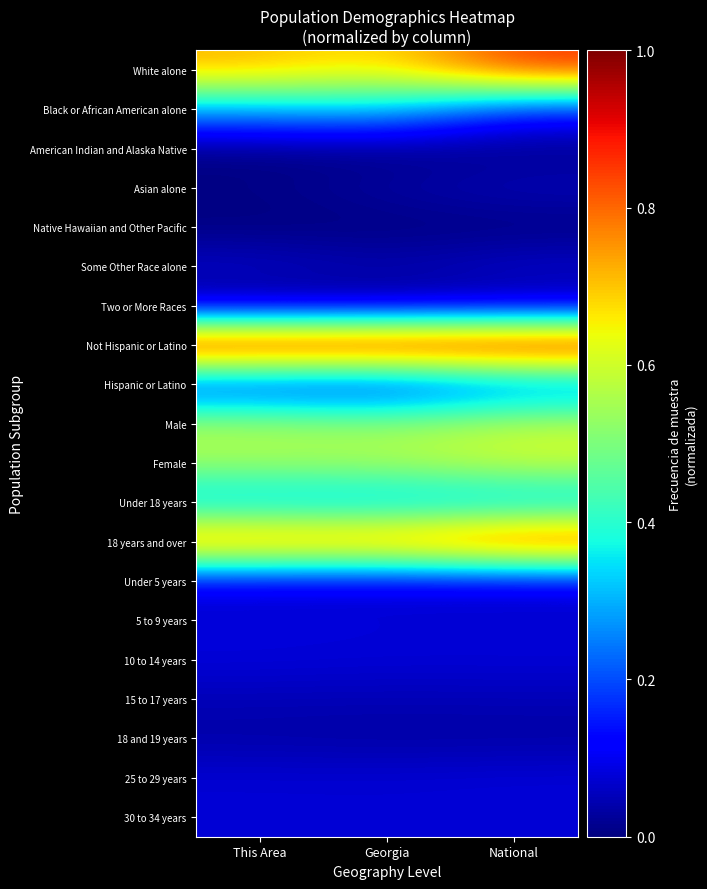

Rank the series by their maximum value, from lowest to highest.

Native Hawaiian and Other Pacific, American Indian and Alaska Native, Two or More Races, 18 and 19 years, 15 to 17 years, Asian alone, Some Other Race alone, 30 to 34 years, 5 to 9 years, 25 to 29 years, Under 5 years, 10 to 14 years, Hispanic or Latino, Under 18 years, Black or African American alone, Male, Female, White alone, 18 years and over, Not Hispanic or Latino